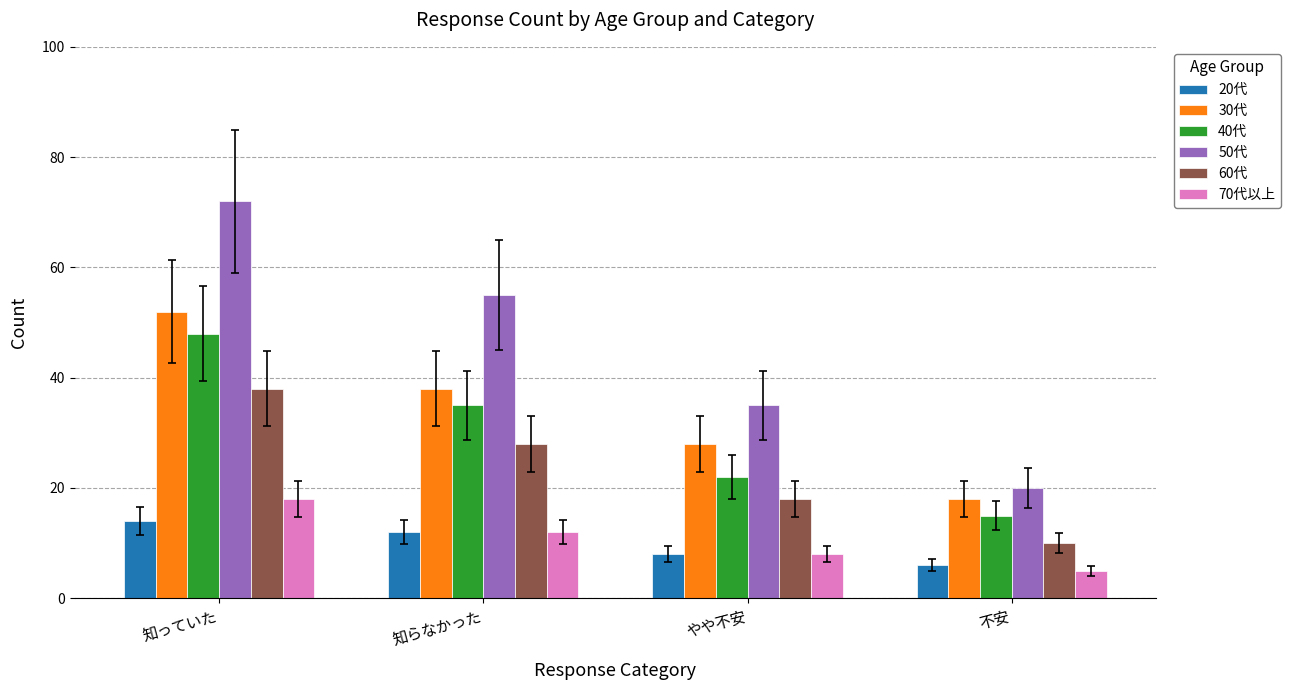

What is the approximate value of 50代 at 不安?

20